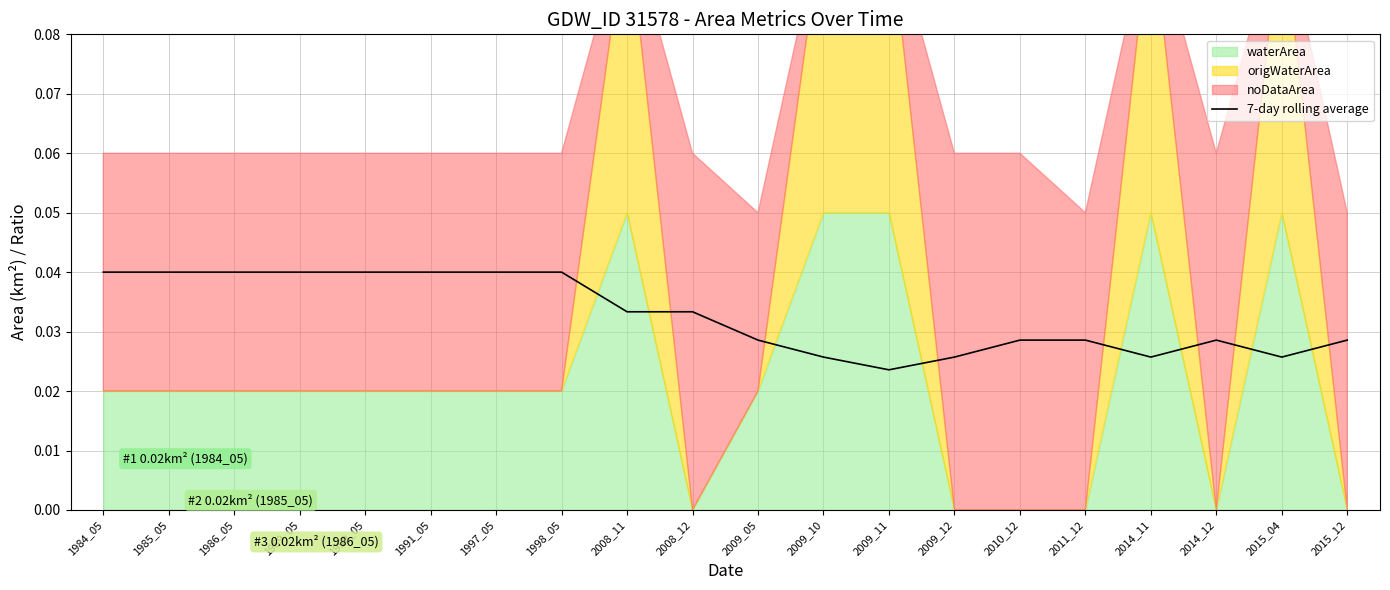

At which label is 7-day rolling average closest to 0?

2009_11